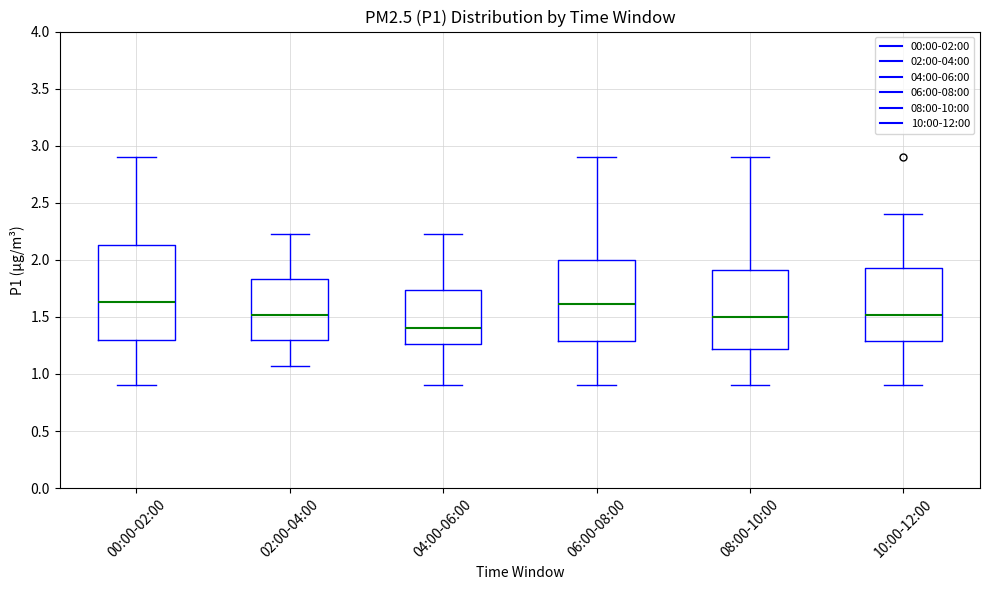

Which box is the tallest, from its lower edge to its upper edge?

00:00-02:00